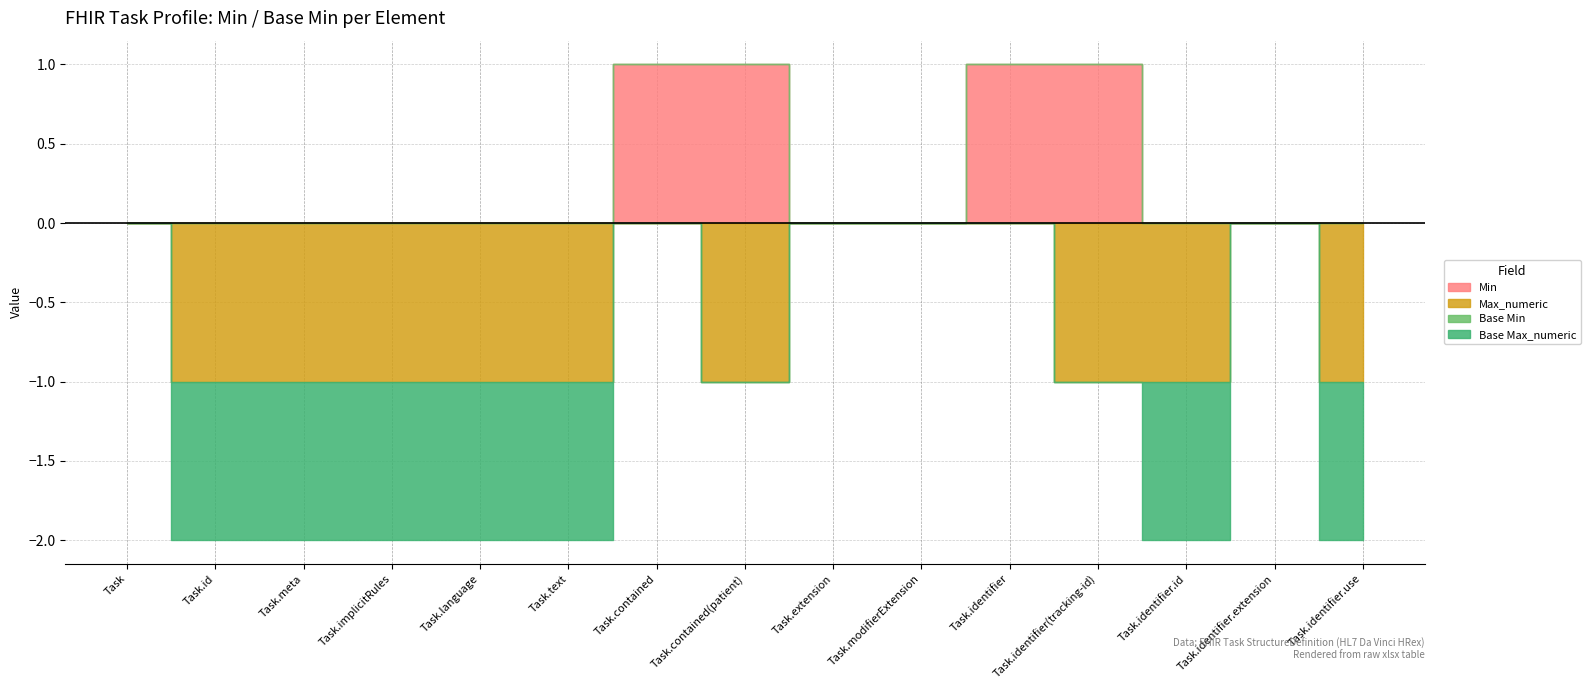

What is the label of the 14th point from the right?

Task.id